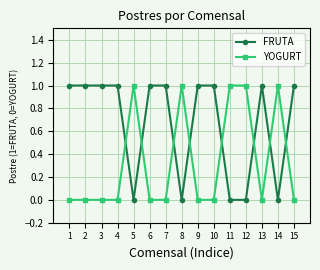

List the series in order of their overall mean, lowest first.

YOGURT, FRUTA